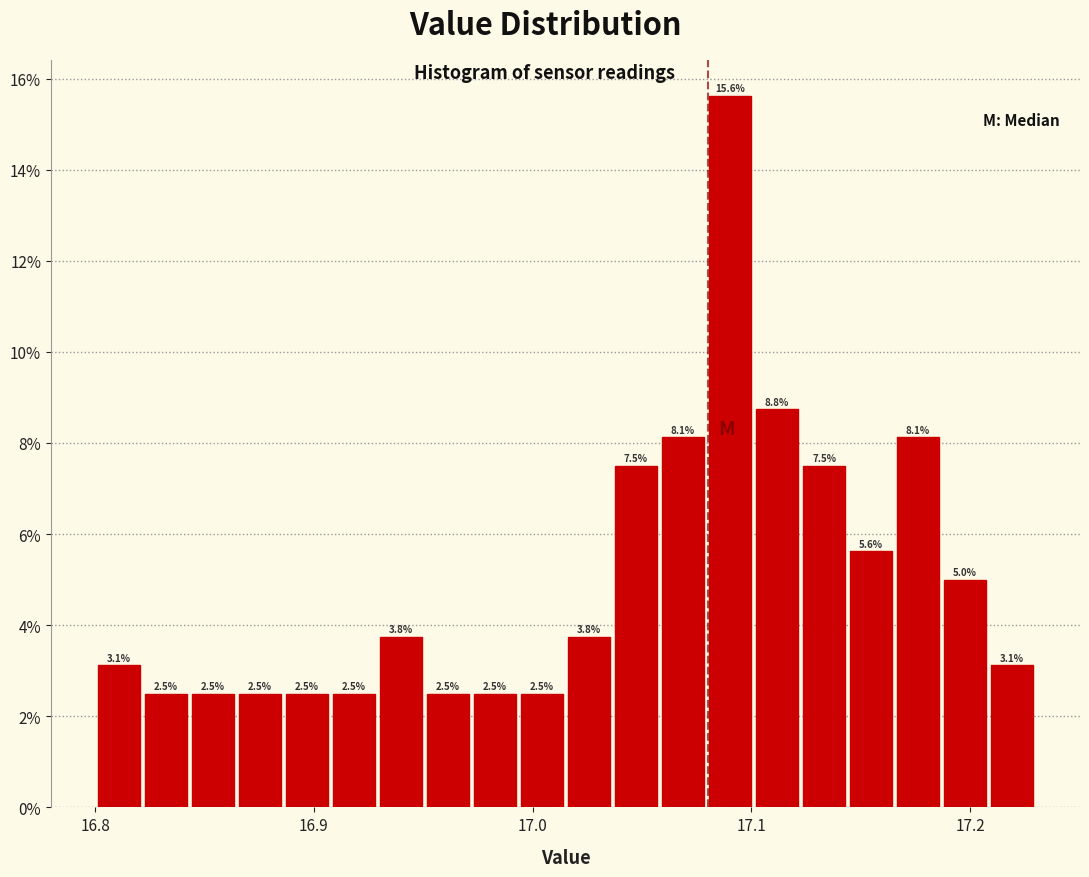

Read against the x-axis, roughly where is the centre of the tallest bar?

17.09